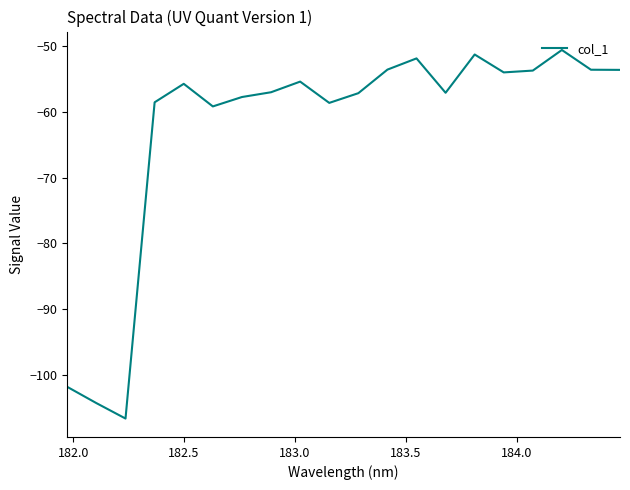

What is the difference between the maximum and minimum values?

56.1